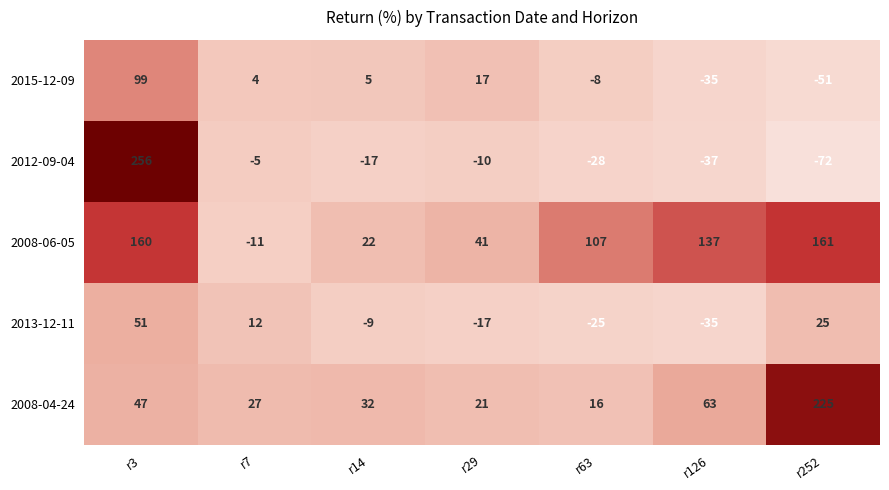

At which category is the sum across all series the highest?

r3